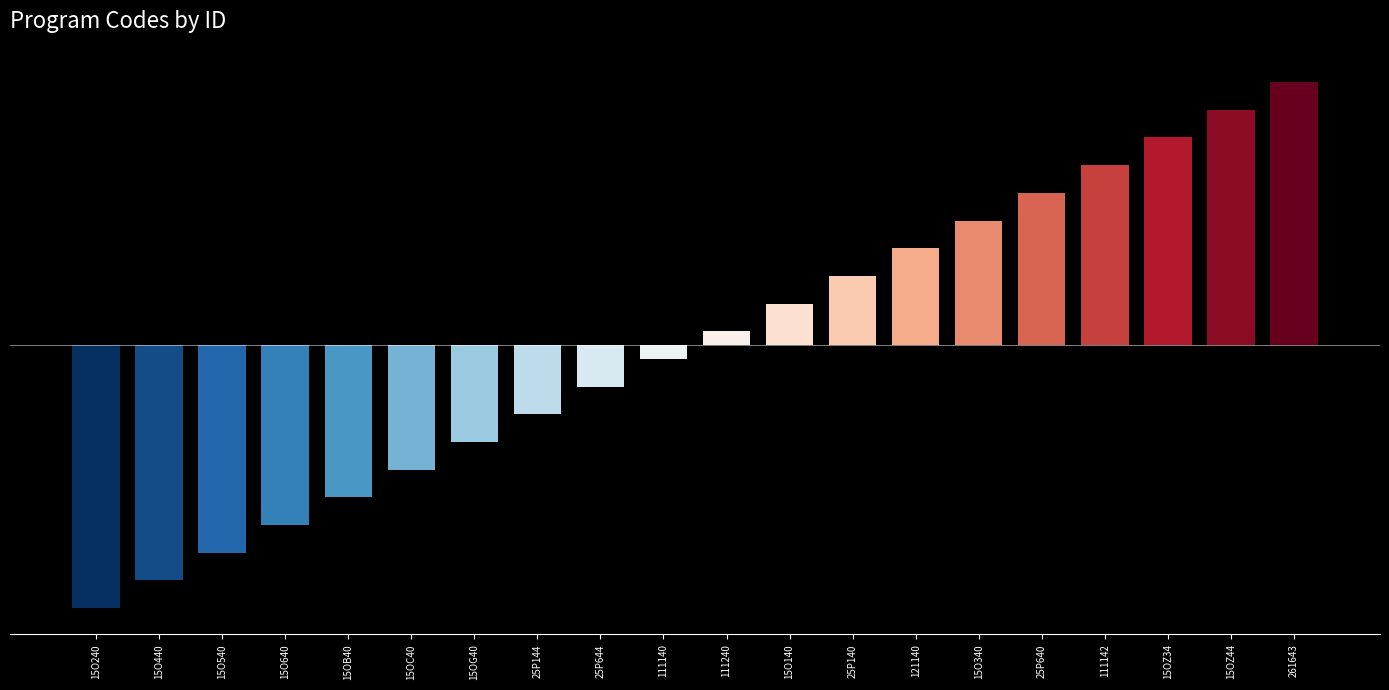

Reading right to left, list all the values displayed in this chart.

261643=9.5	15OZ44=8.5	15OZ34=7.5	111142=6.5	25P640=5.5	15O340=4.5	121140=3.5	25P140=2.5	15O140=1.5	111240=0.5	111140=-0.5	25P644=-1.5	25P144=-2.5	15OG40=-3.5	15OC40=-4.5	15OB40=-5.5	15O640=-6.5	15O540=-7.5	15O440=-8.5	15O240=-9.5